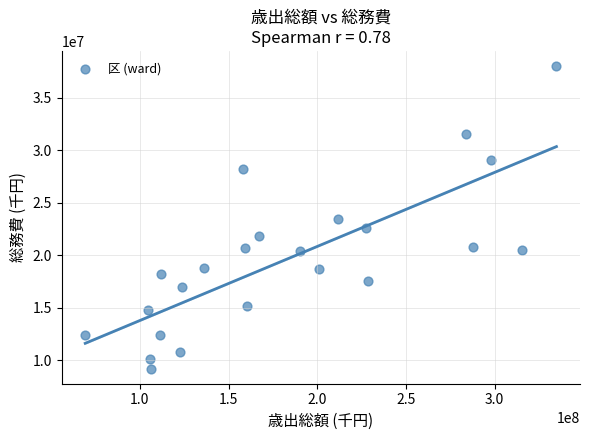

What is the range of X values (max minus min)?

265727989